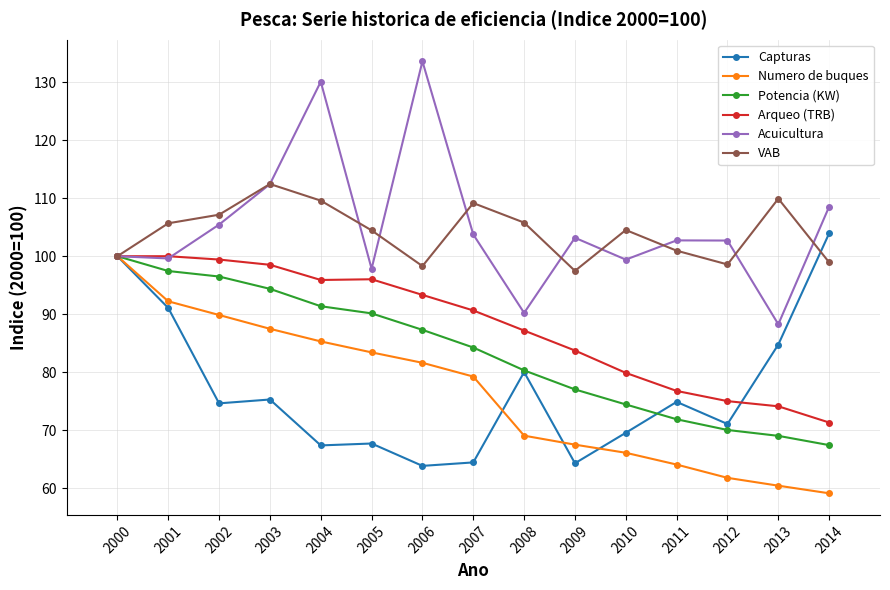

At which category is the sum across all series the highest?

2000